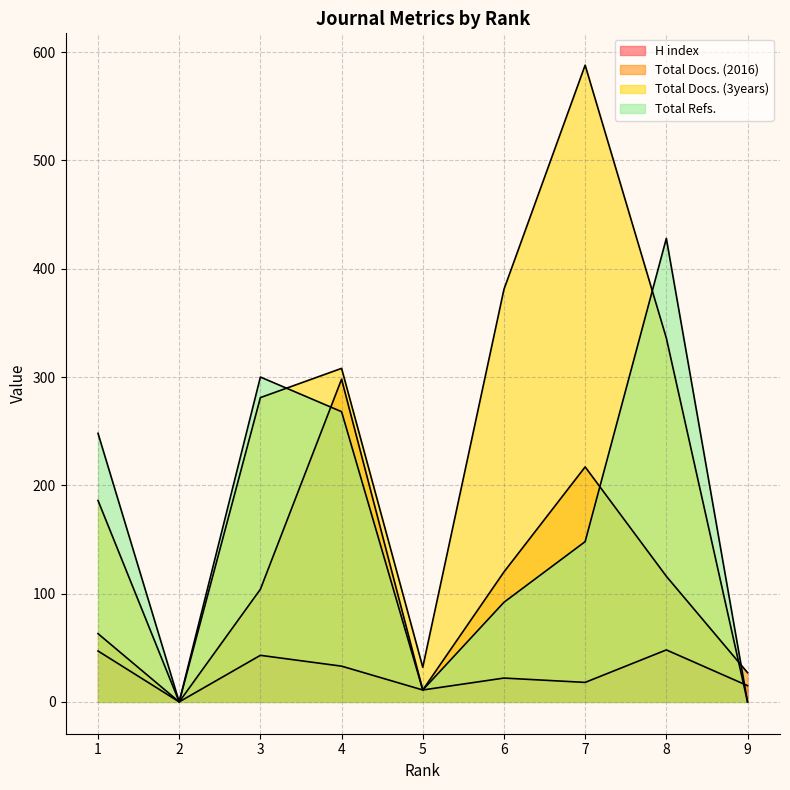

The value of Total Refs. at 3 is 300. True or false?

True